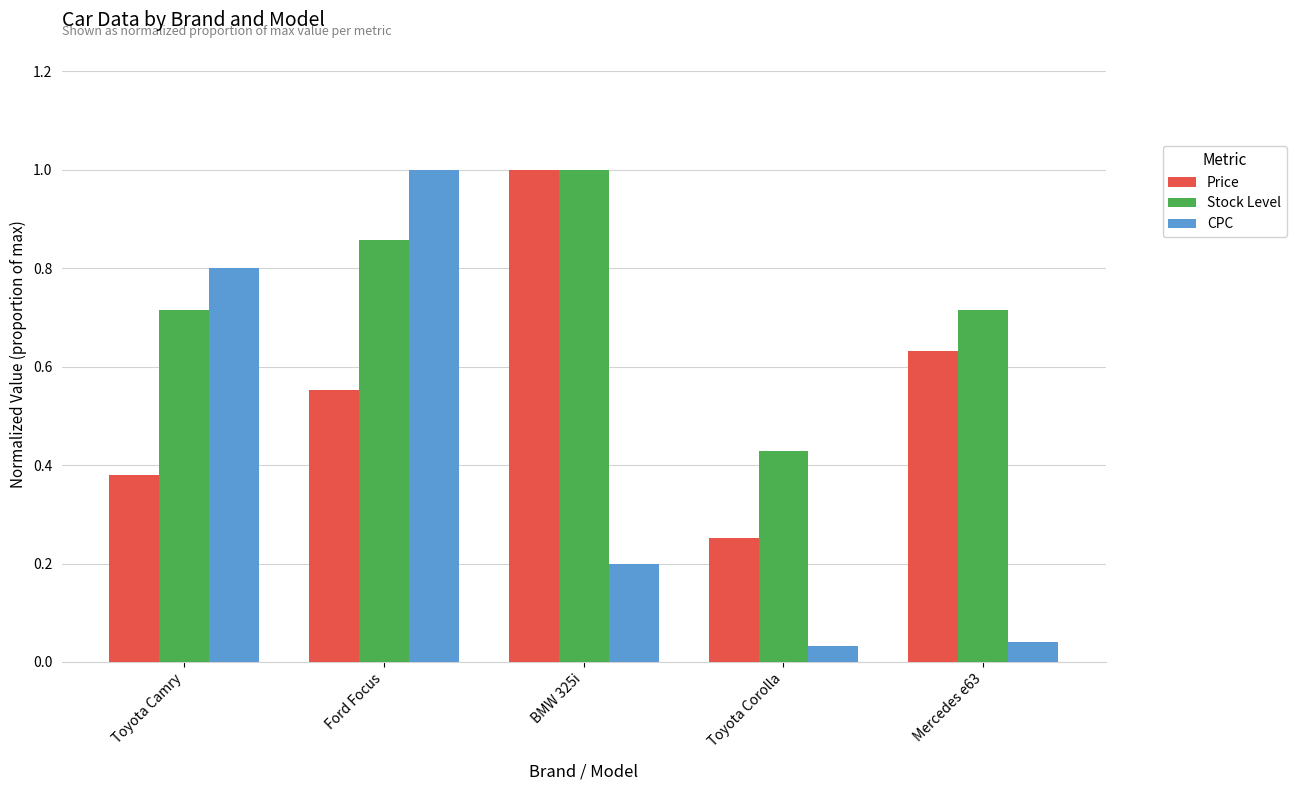

List the series in order of their overall mean, highest first.

Stock Level, Price, CPC